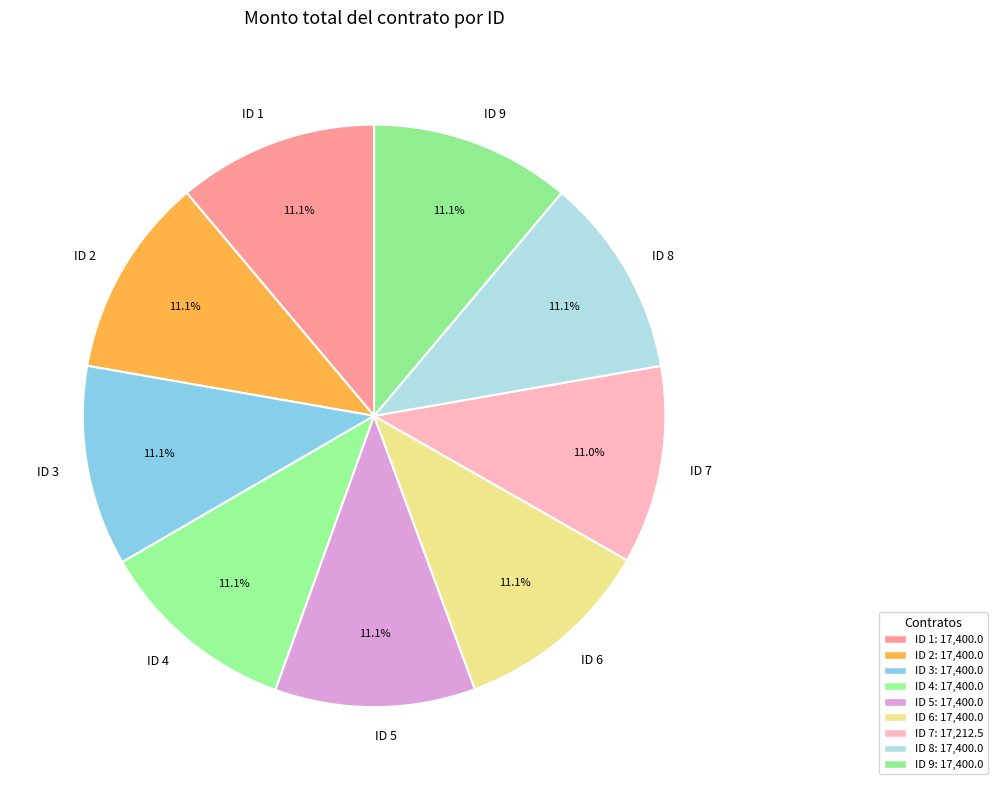

Is there any slice that represents more than half of the pie?

No